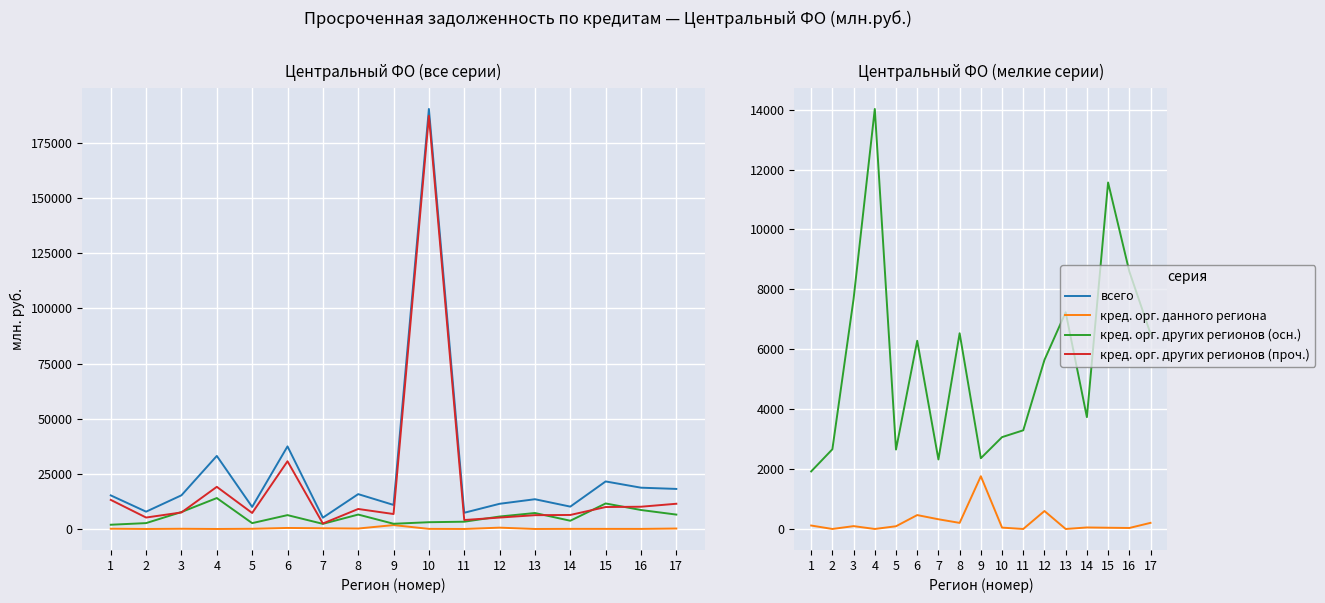

At which label is всего closest to 97791?

6